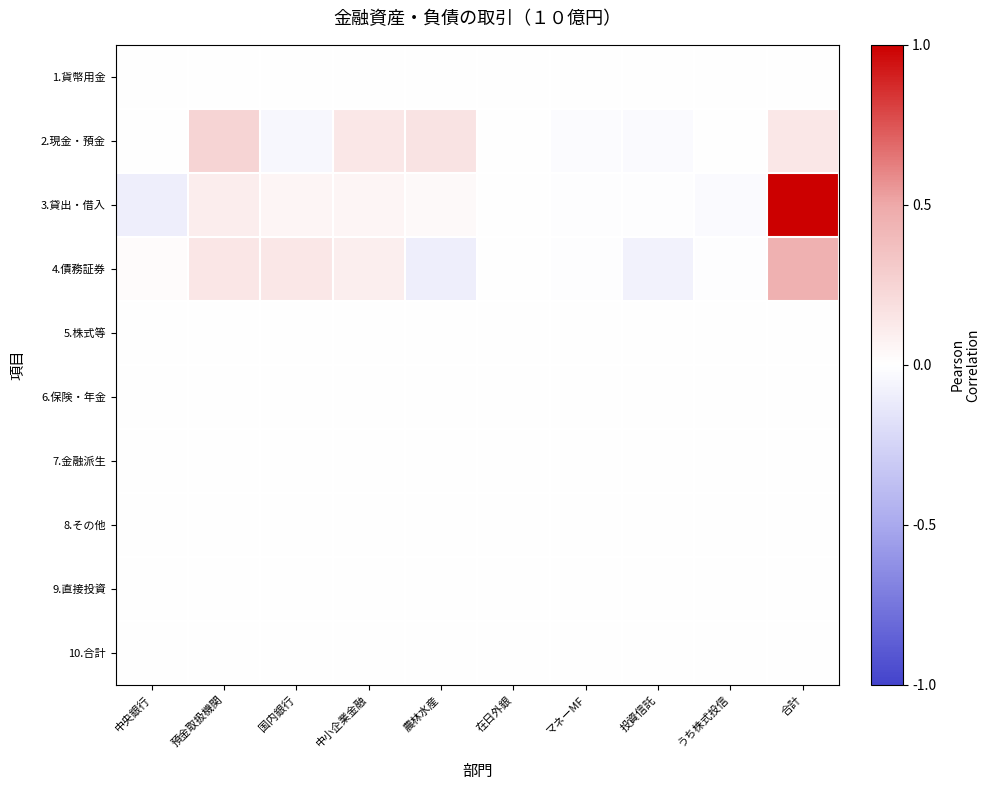

Which has a higher value, 合計 or 農林水産?

合計